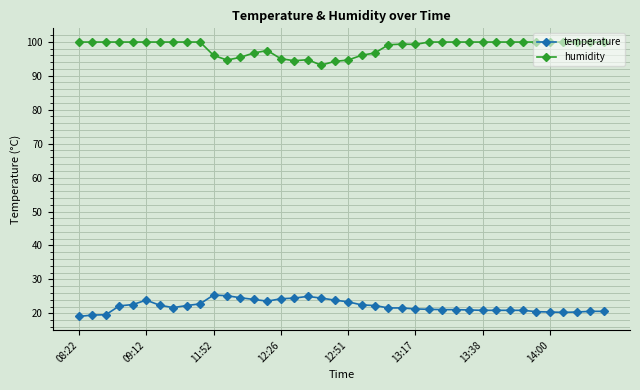

Which series has the largest total across all categories?

humidity